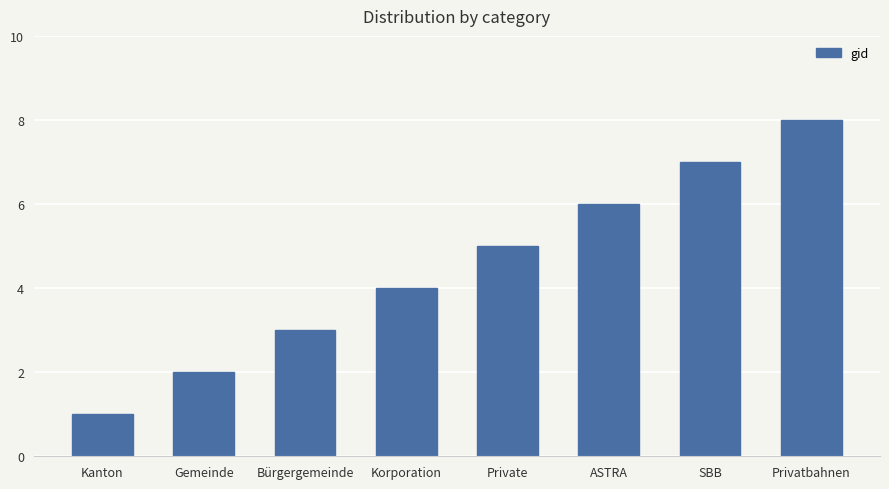

List the labels in order of value, largest first.

Privatbahnen, SBB, ASTRA, Private, Korporation, Bürgergemeinde, Gemeinde, Kanton